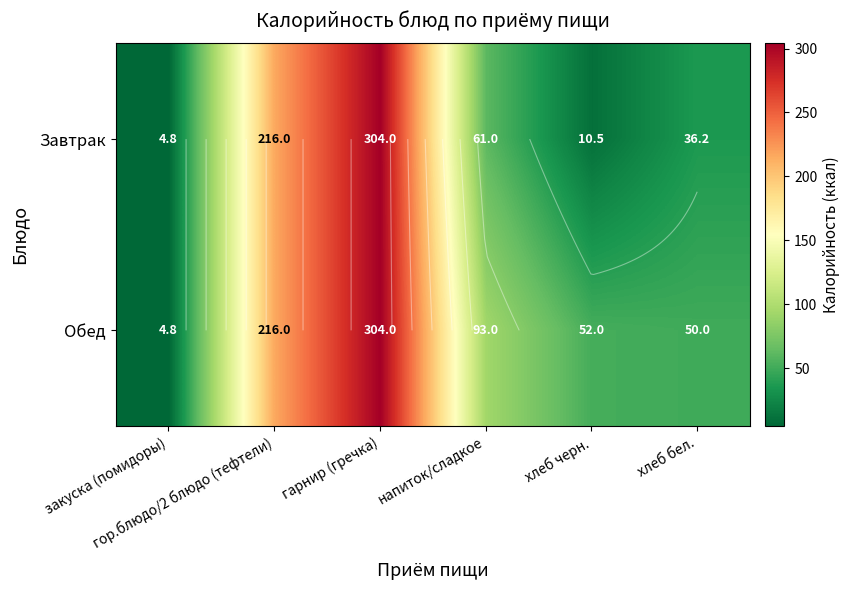

How many values in the Обед series exceed 93?

2